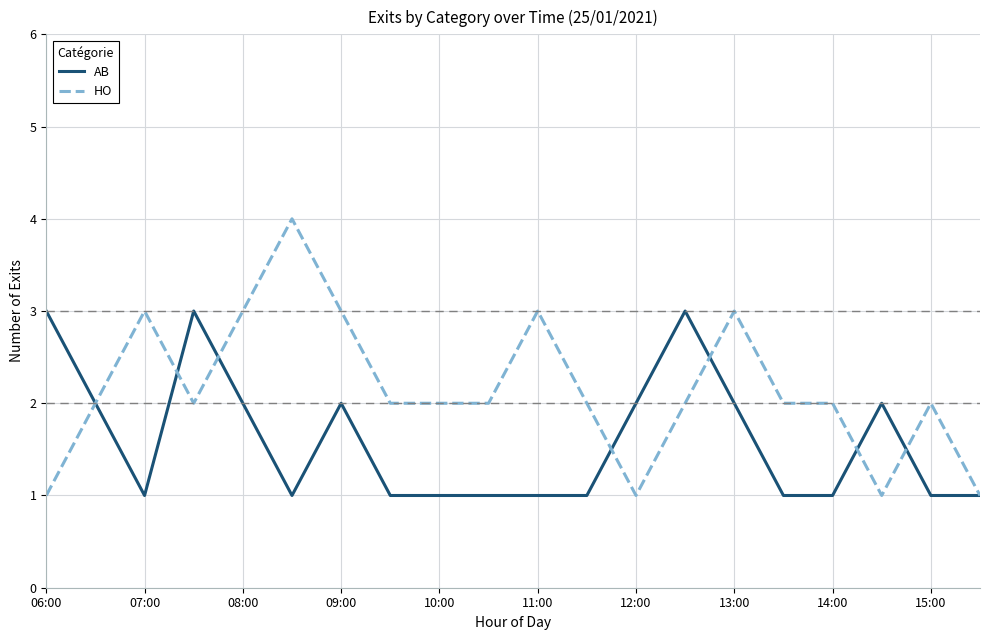

Which series has the largest range (max minus min)?

HO